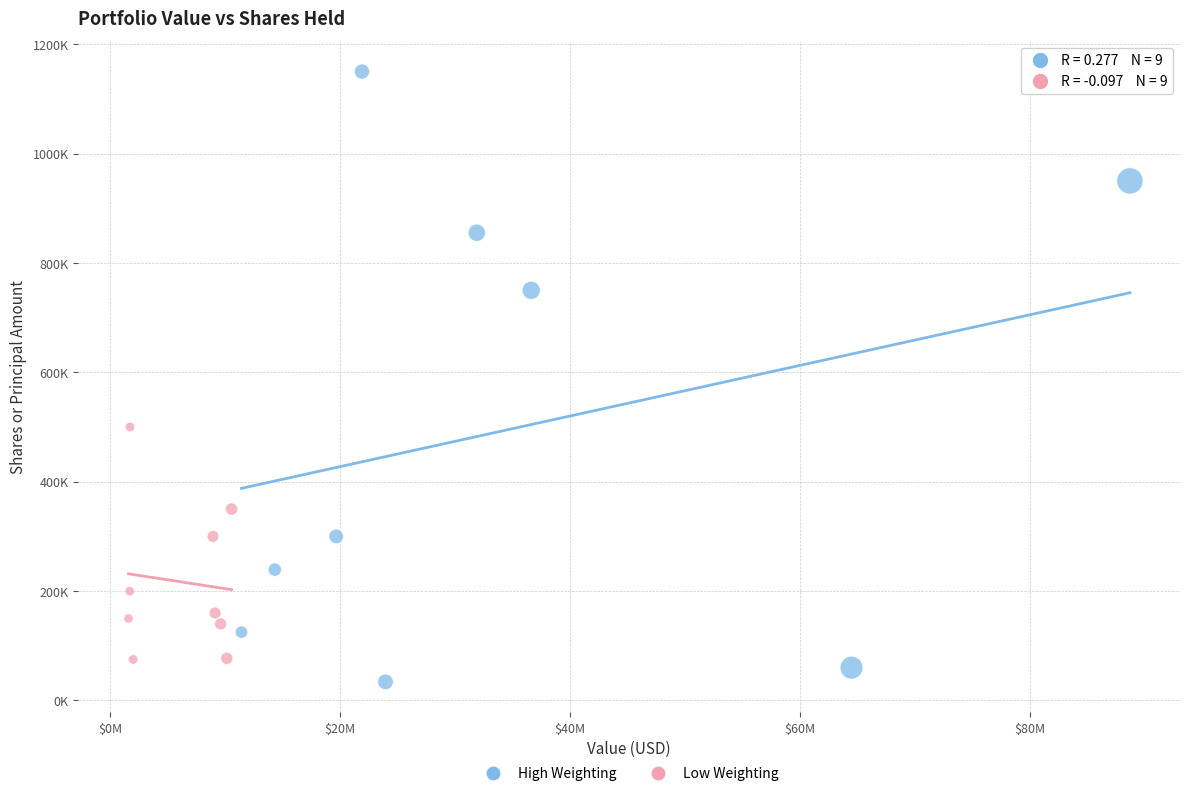

Which series contains the highest Y value?

High Weighting